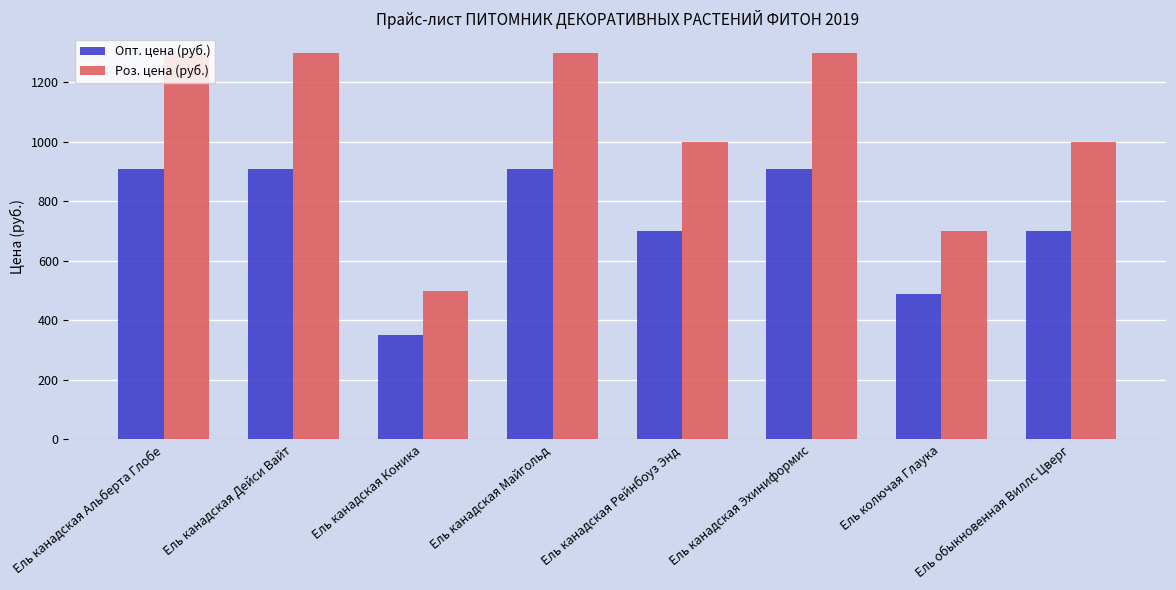

What is the difference between the highest and lowest values at Ель колючая Глаука?

210